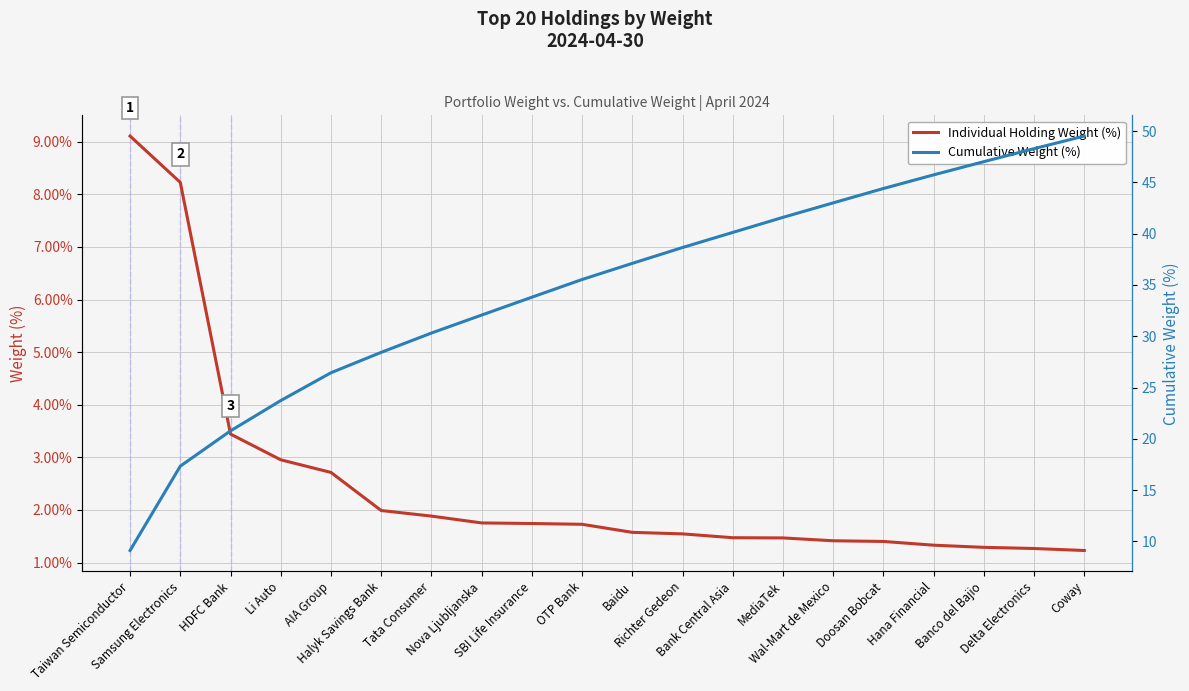

Rank the series by their average value, from lowest to highest.

Individual Holding Weight (%), Cumulative Weight (%)